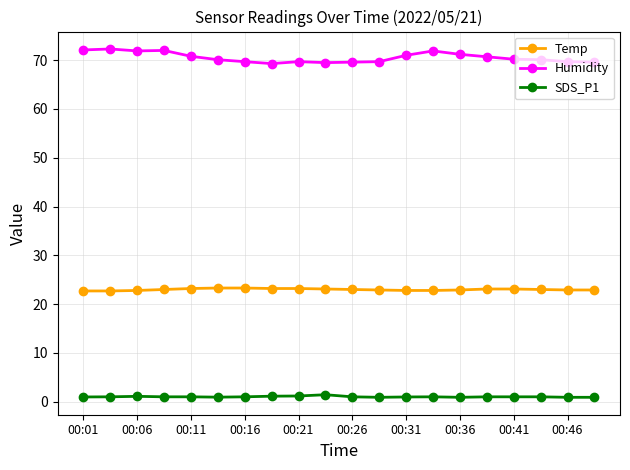

Which series has the widest spread of values?

Humidity